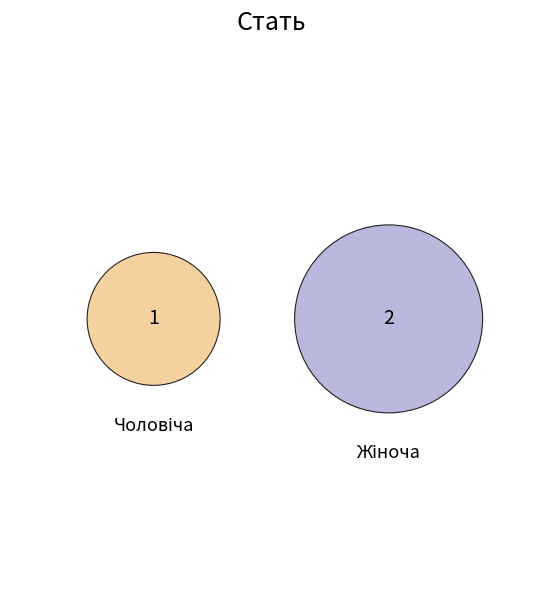

Is there a majority slice in this chart?

Yes